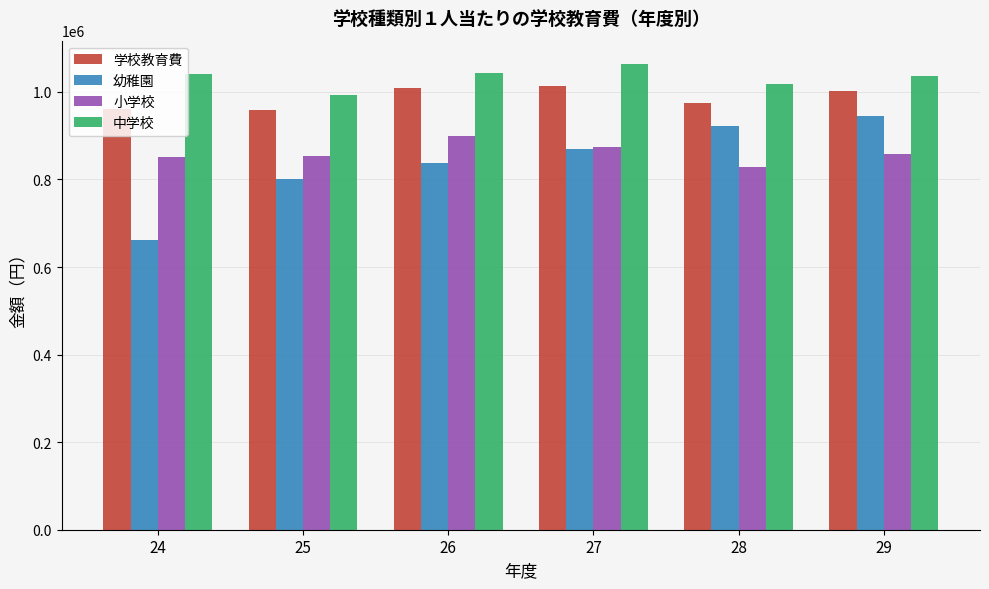

The value of 幼稚園 at 29 is 1268062.2. True or false?

False